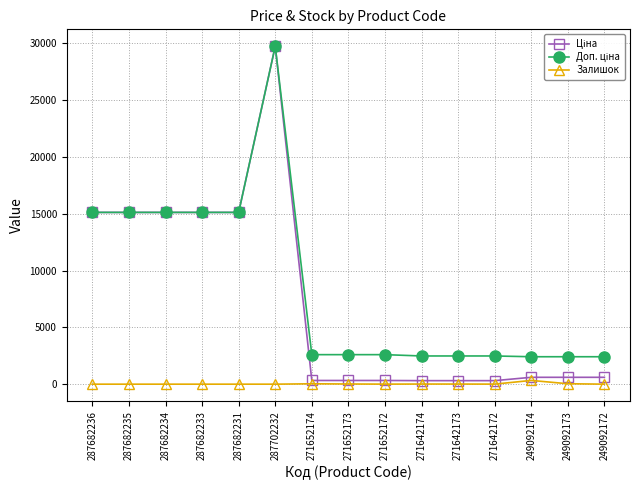

How many lines are shown in the chart?

3